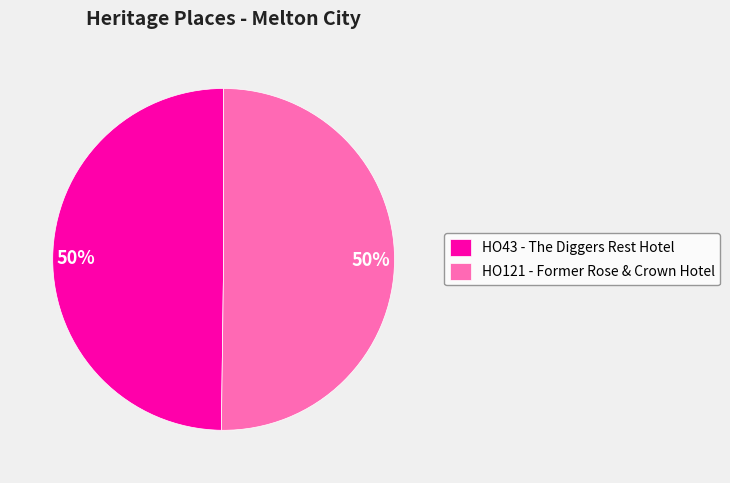

The HO121 - Former Rose & Crown Hotel slice represents 50% of the pie. True or false?

True